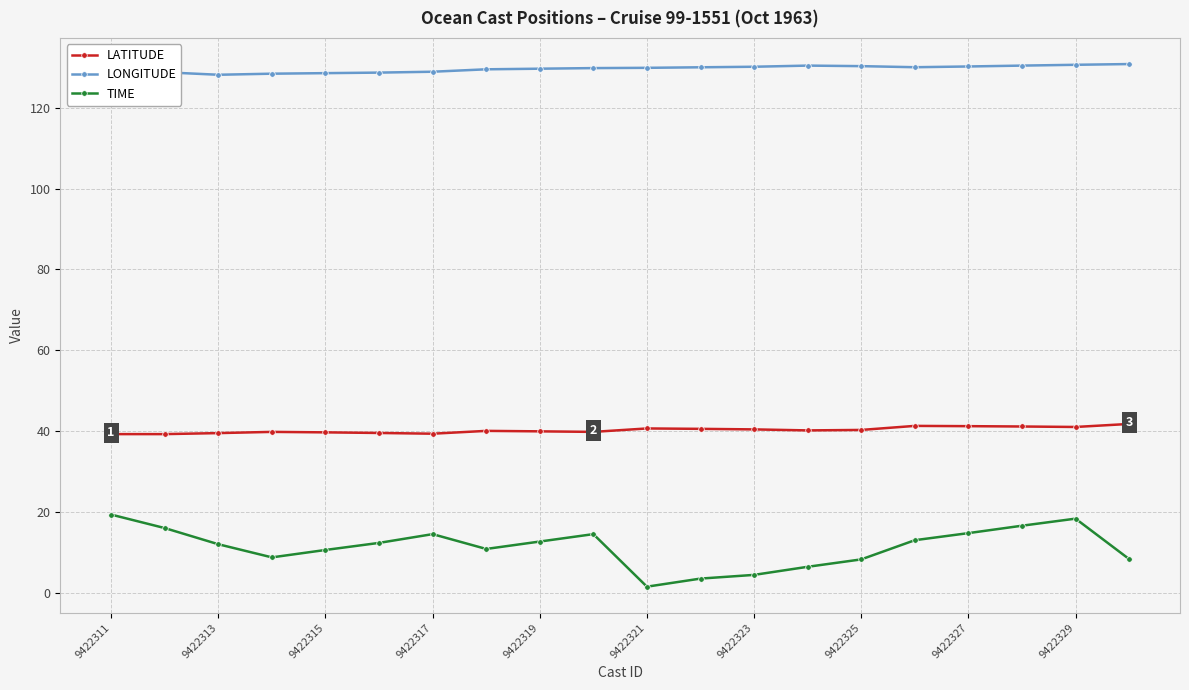

True or false: LATITUDE has more than 2 points higher than both neighbors.

True